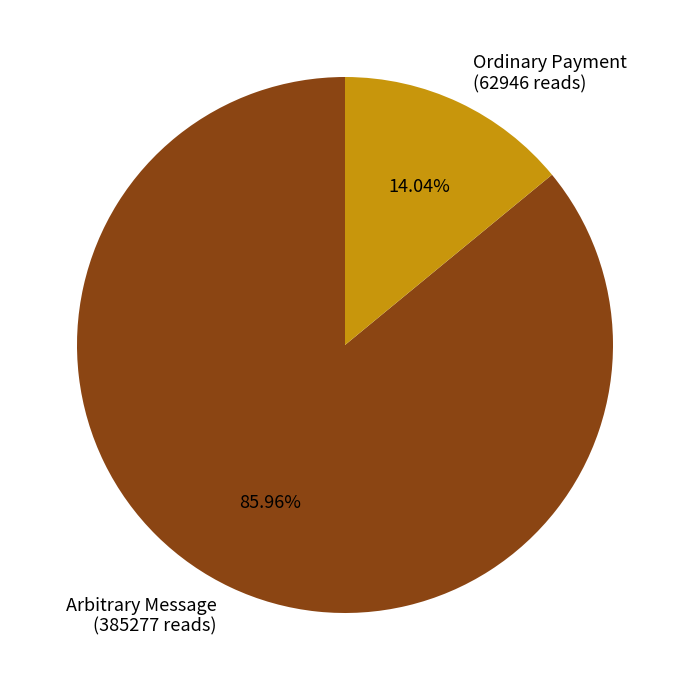

Approximately how many times larger is the value at Arbitrary Message (385277 reads) compared to Ordinary Payment (62946 reads)?

6.1